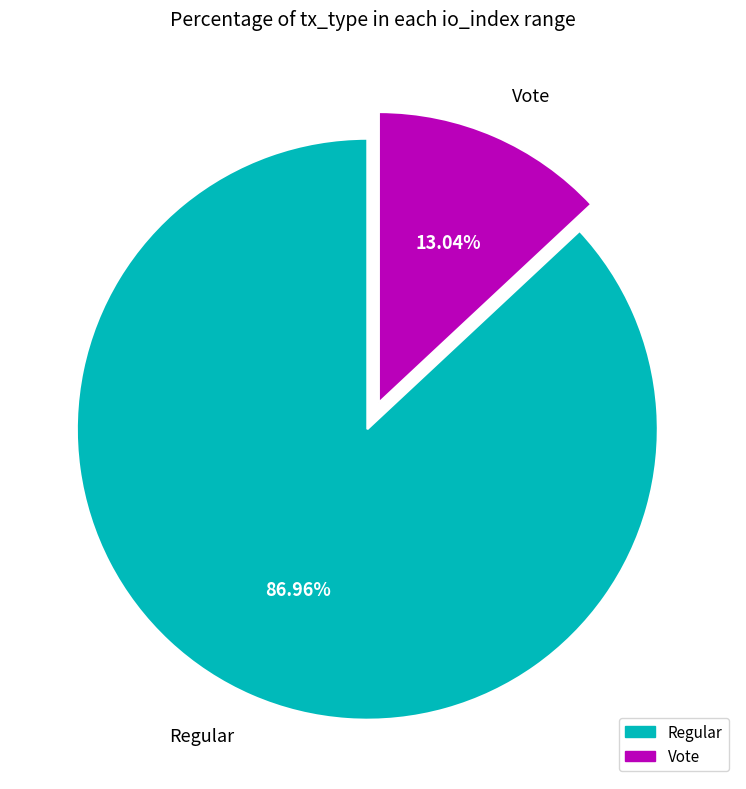

Which has a higher value, Regular or Vote?

Regular